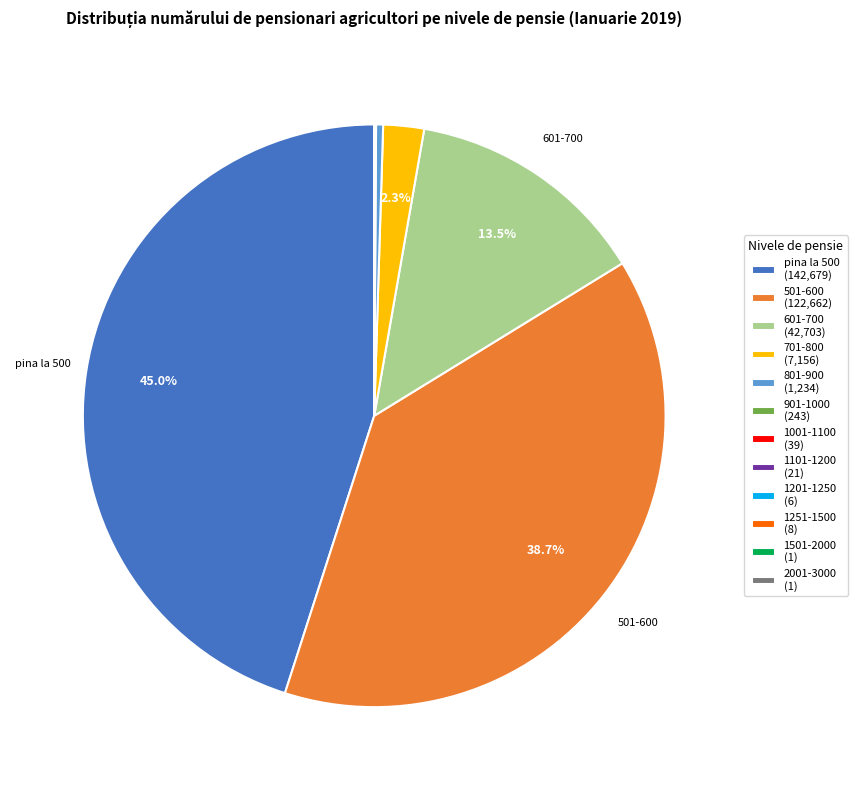

Is 801-900 (1,234) the majority of the pie?

No